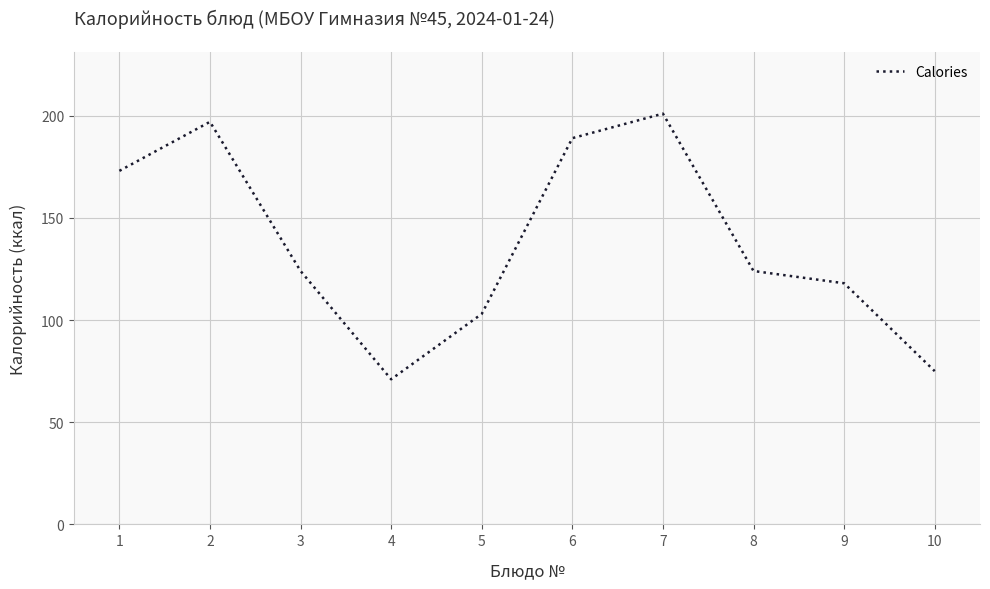

What is the smallest value displayed?

71